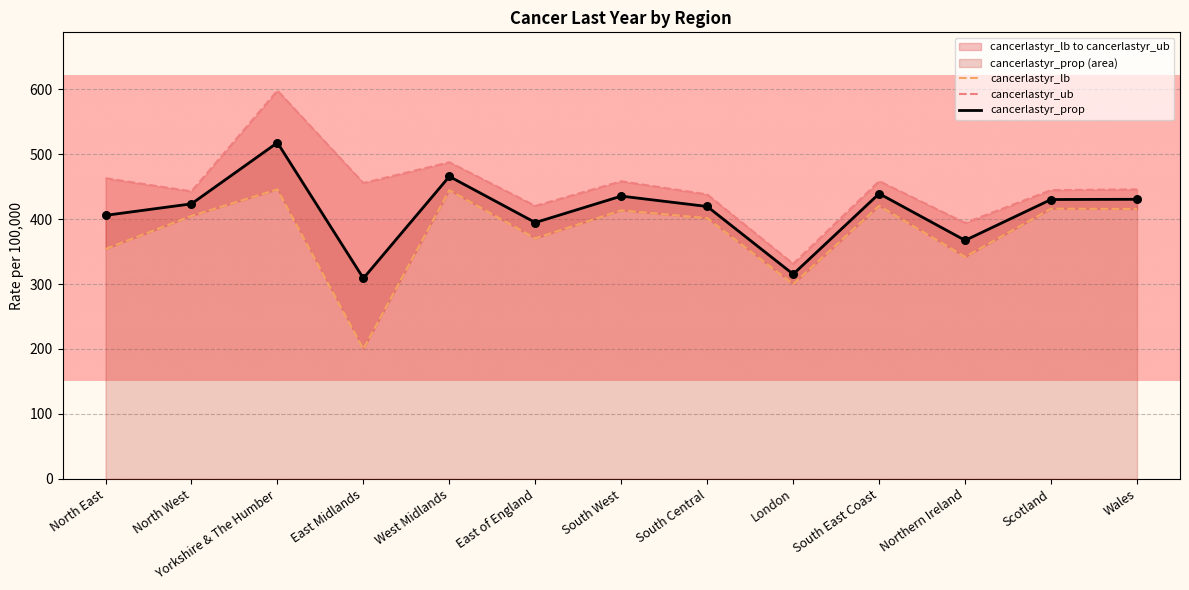

What is the total value across all series at North West?

1271.1